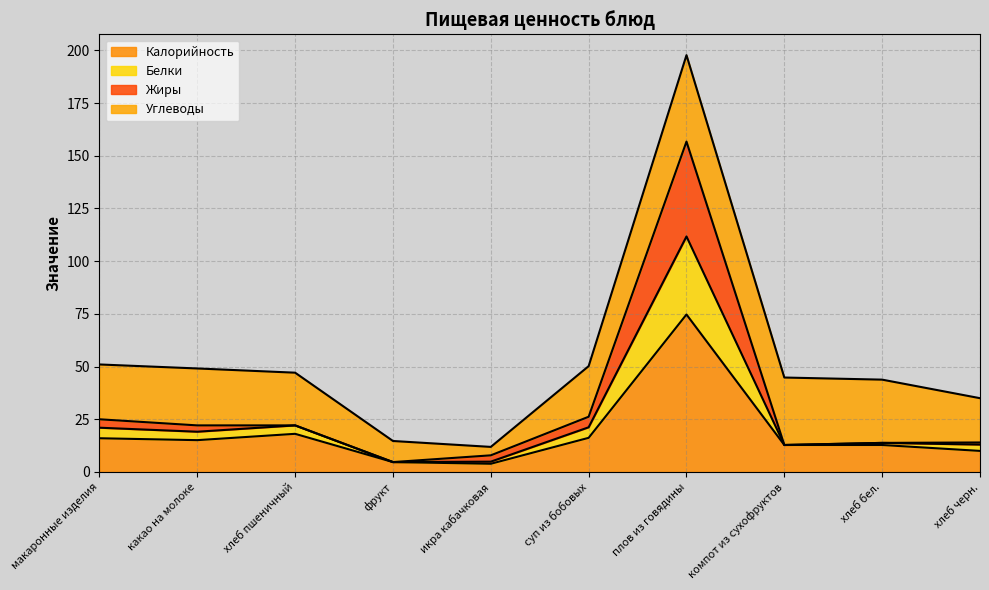

Is it true that Калорийность equals 12.8 at компот из сухофруктов?

True